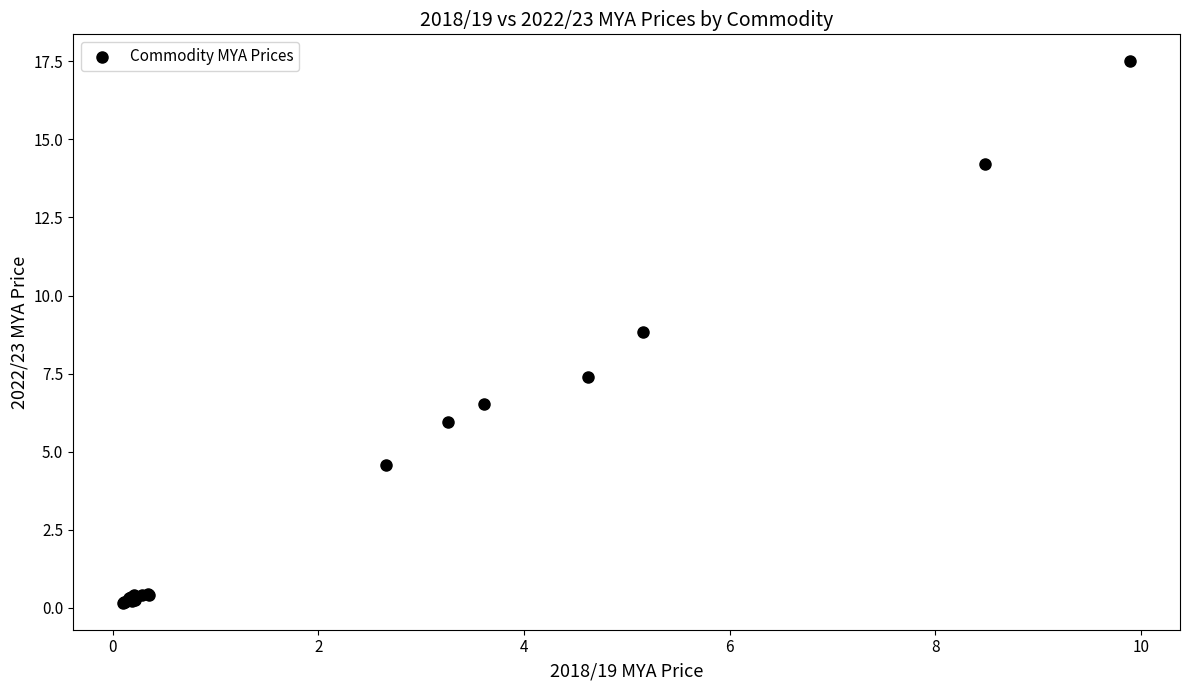

What Y value in the scatter plot is closest to 8?

7.4